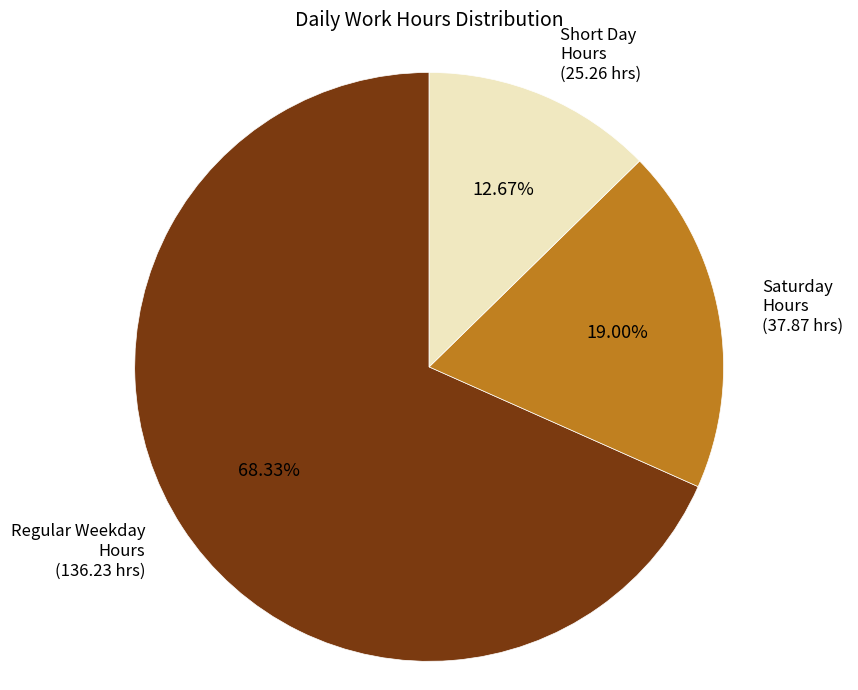

To the nearest percent, what is the difference between the largest and smallest slice percentages?

56%